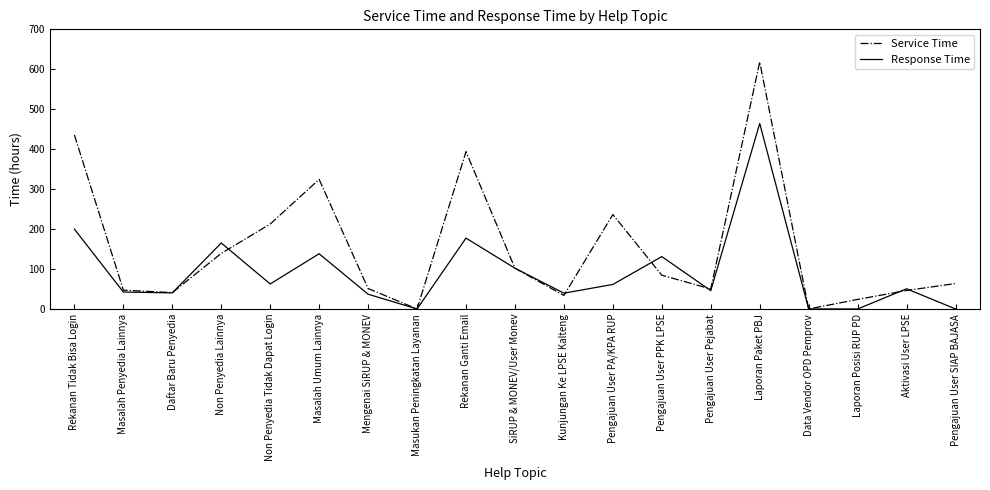

Which series has the widest spread of values?

Service Time